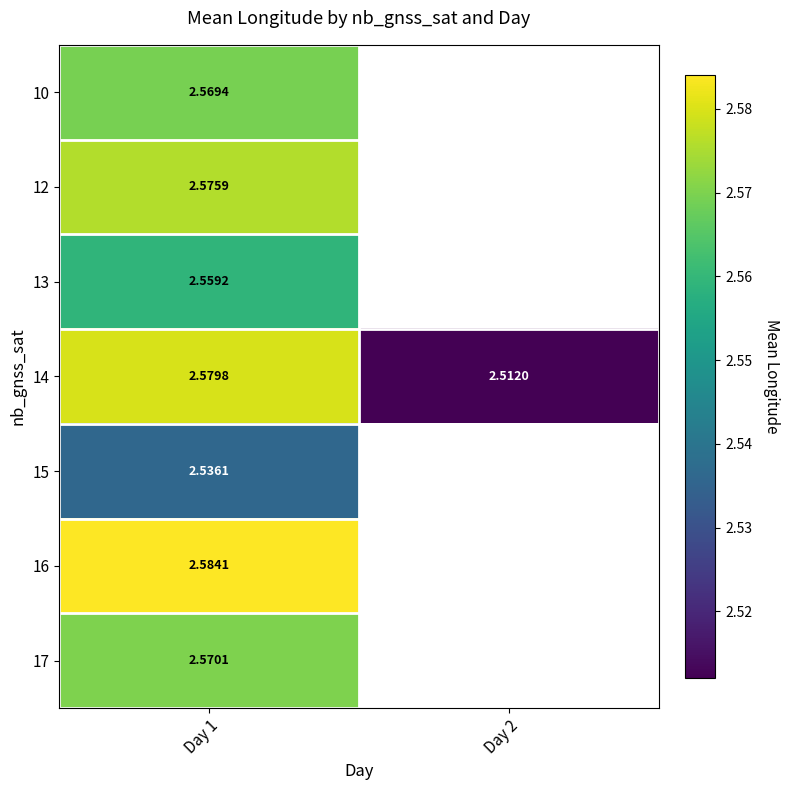

Count the number of categories in the chart.

2